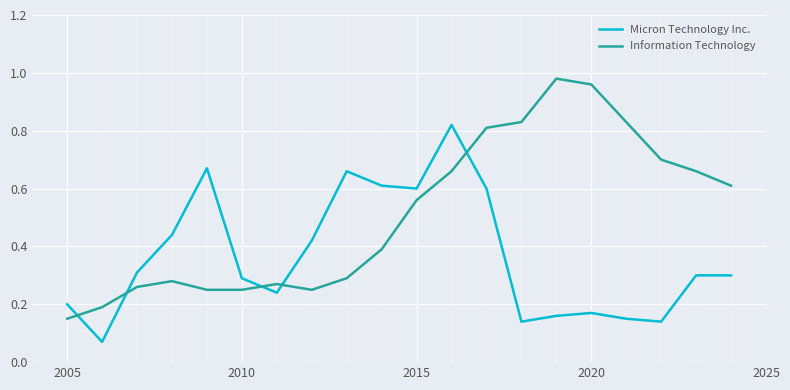

Which series has the largest total across all categories?

Information Technology